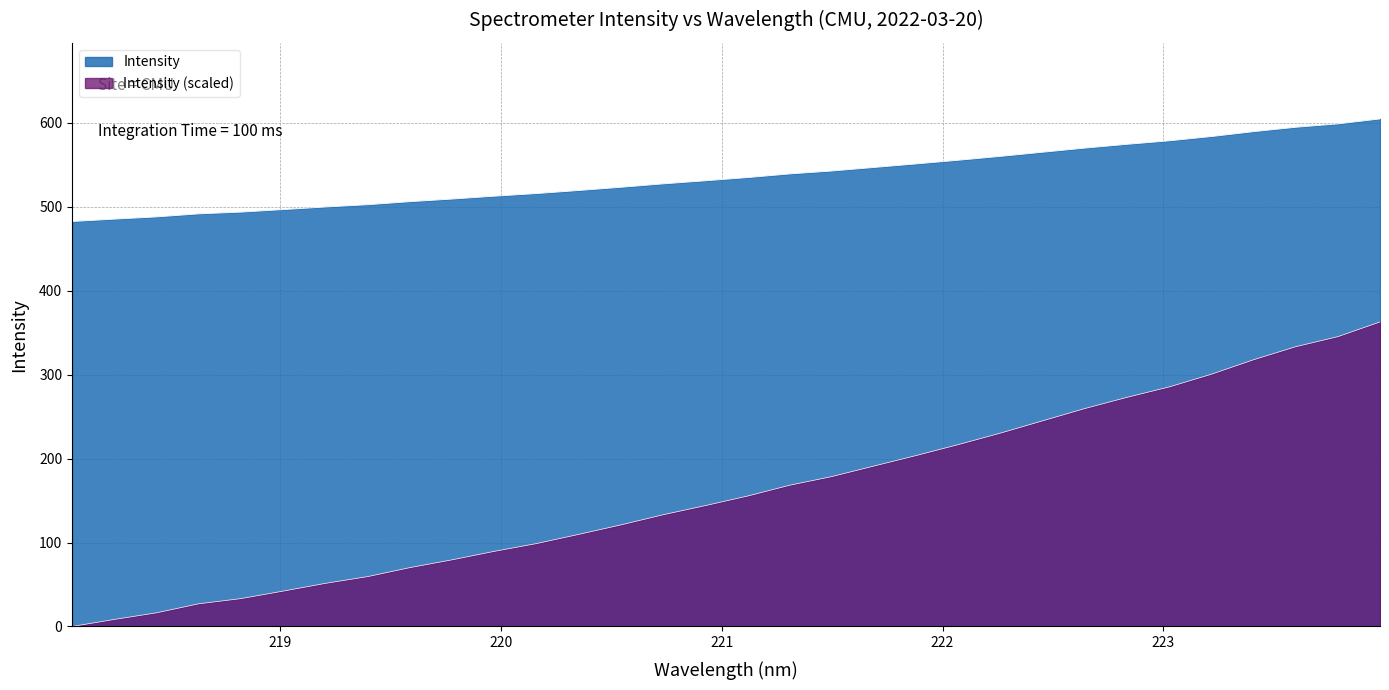

List the labels in order of value, smallest first.

218.0596, 218.2508, 218.442, 218.6332, 218.8244, 219.0156, 219.2067, 219.3979, 219.589, 219.7801, 219.9712, 220.1623, 220.3533, 220.5444, 220.7354, 220.9264, 221.1174, 221.3083, 221.4993, 221.6902, 221.8812, 222.0721, 222.263, 222.4538, 222.6447, 222.8355, 223.0264, 223.2172, 223.408, 223.5987, 223.7895, 223.9802